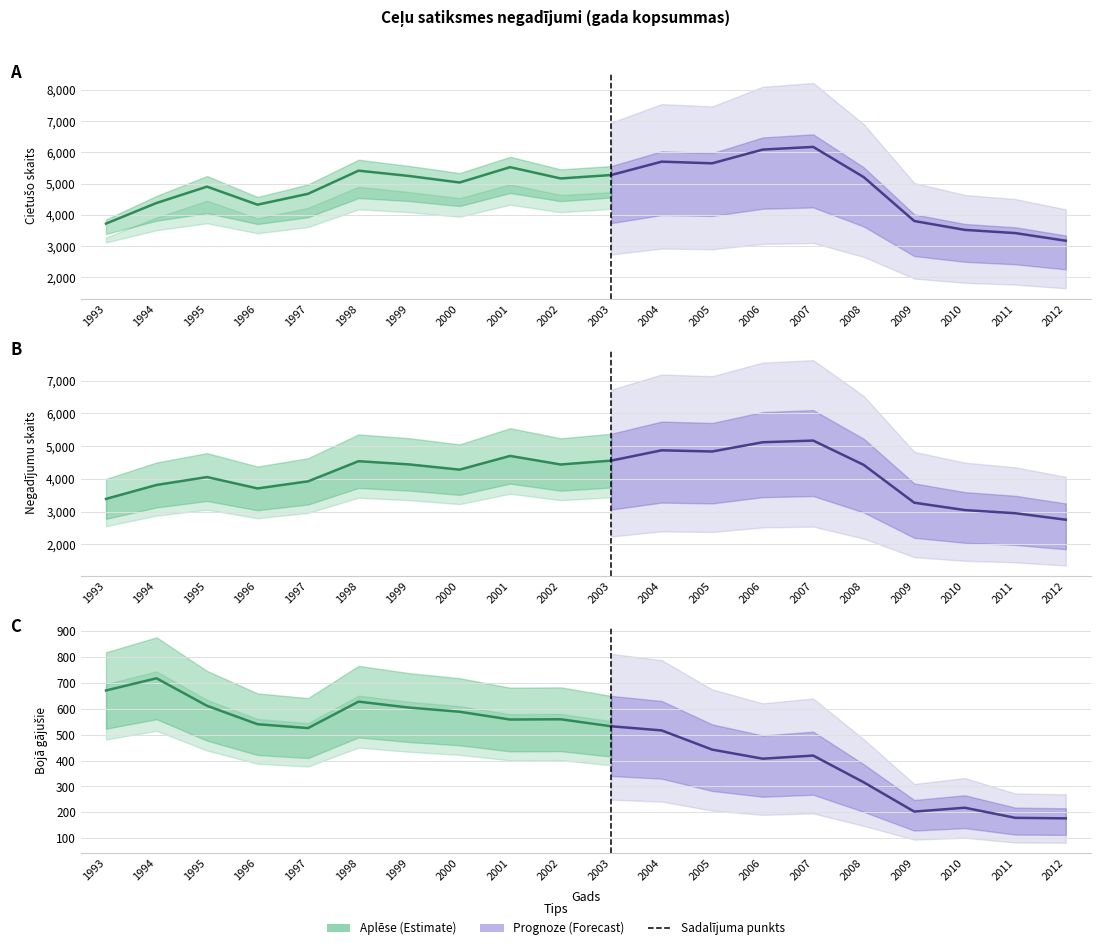

Which series has the largest total across all categories?

cietušo skaits